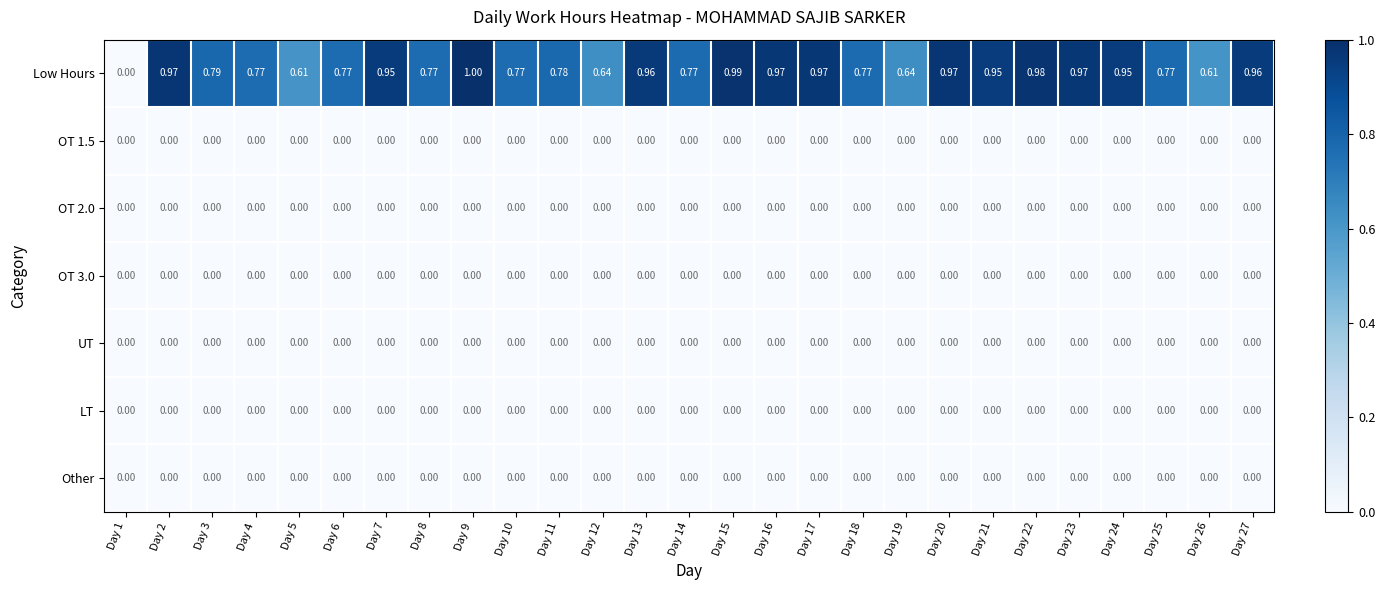

Which series has the largest total across all categories?

Low Hours